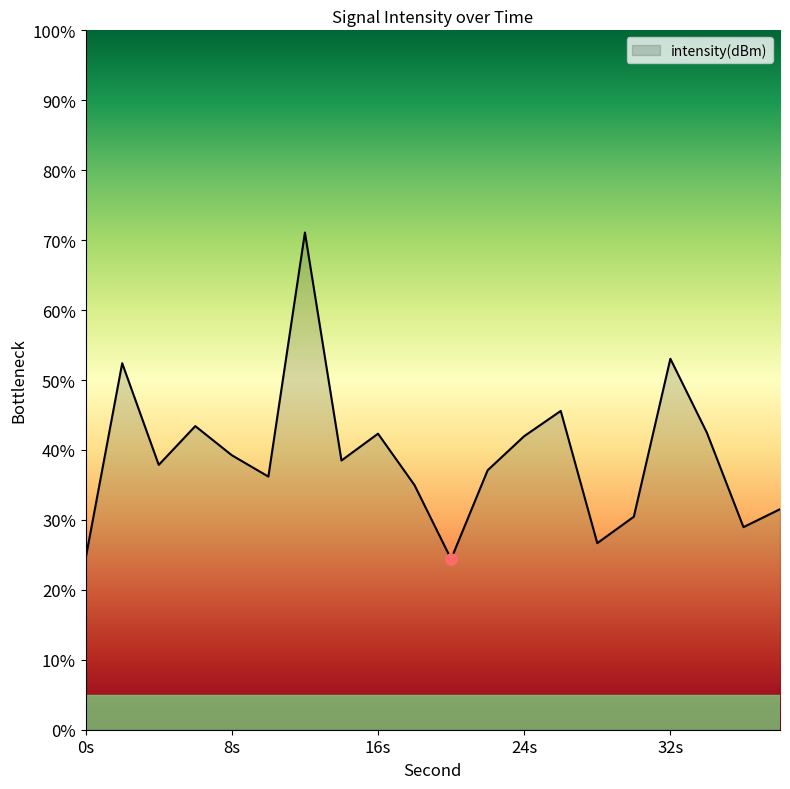

What is the minimum value shown in the chart?

24.4